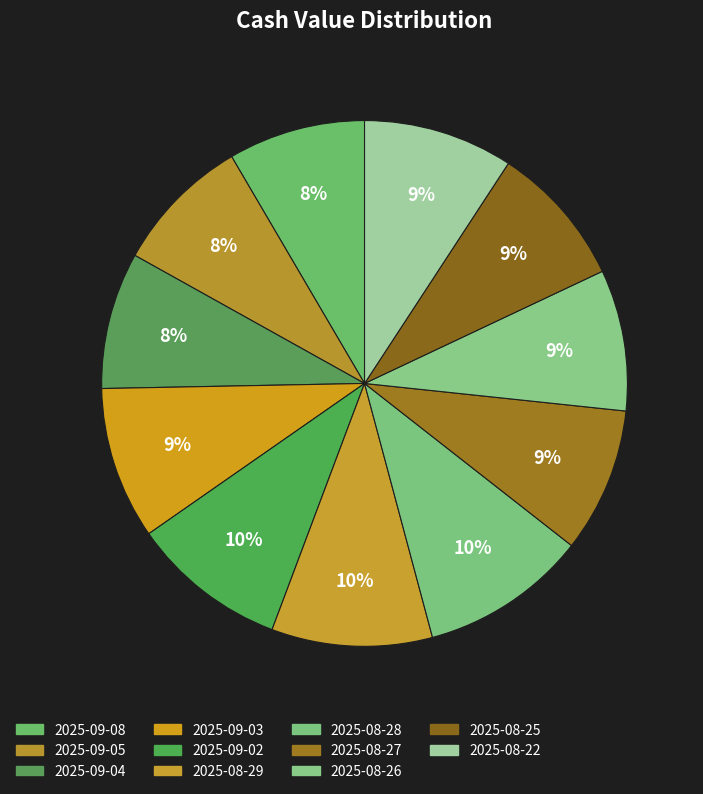

To the nearest percent, what is the difference between the largest and smallest slice percentages?

2%